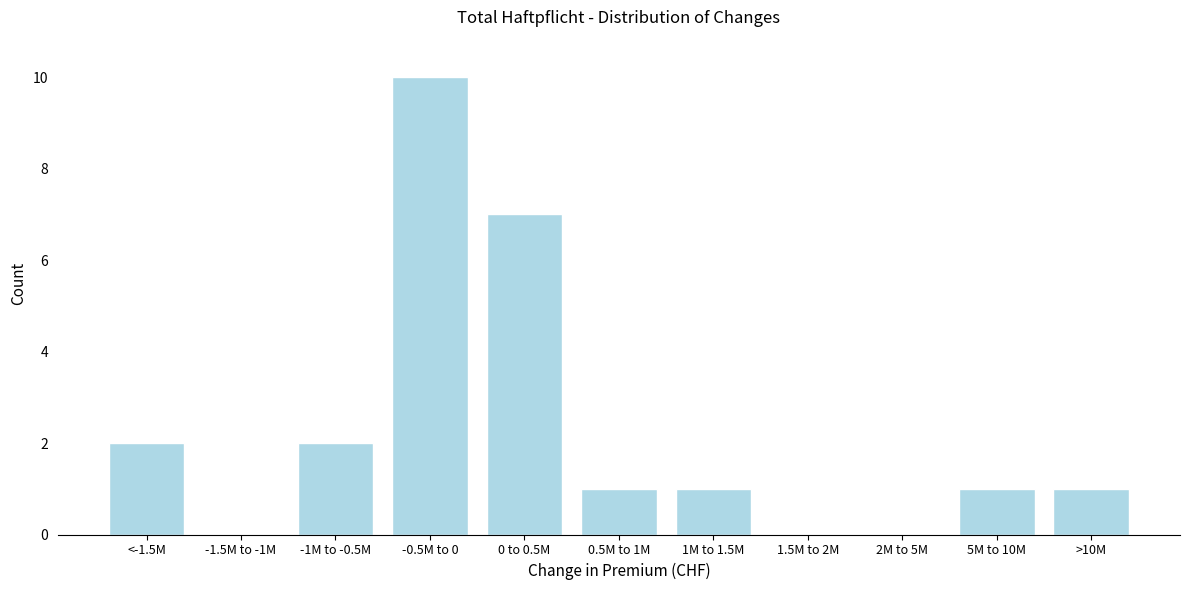

Reading left to right, transcribe all the data shown in this chart.

<-1.5M=2	-1.5M to -1M=0	-1M to -0.5M=2	-0.5M to 0=10	0 to 0.5M=7	0.5M to 1M=1	1M to 1.5M=1	1.5M to 2M=0	2M to 5M=0	5M to 10M=1	>10M=1